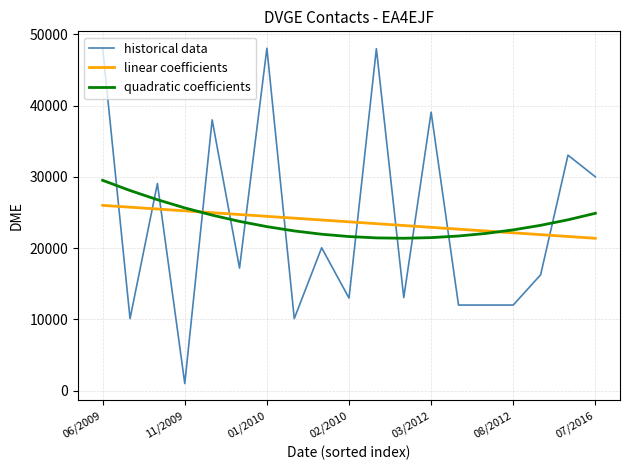

What is the lowest value of the linear coefficients series?

21395.0